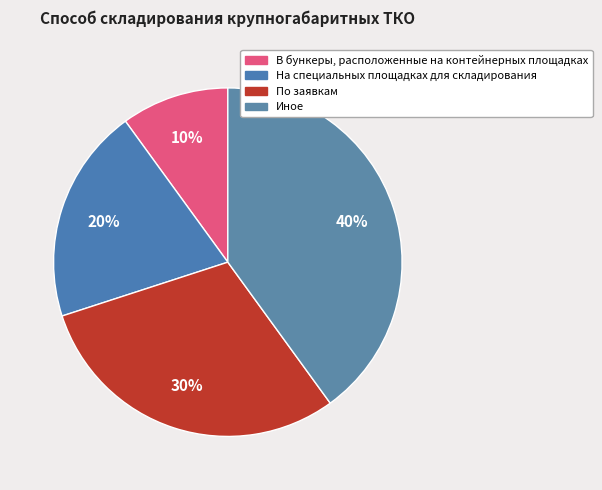

True or false: В бункеры, расположенные на контейнерных площадках accounts for 25% of the total.

False